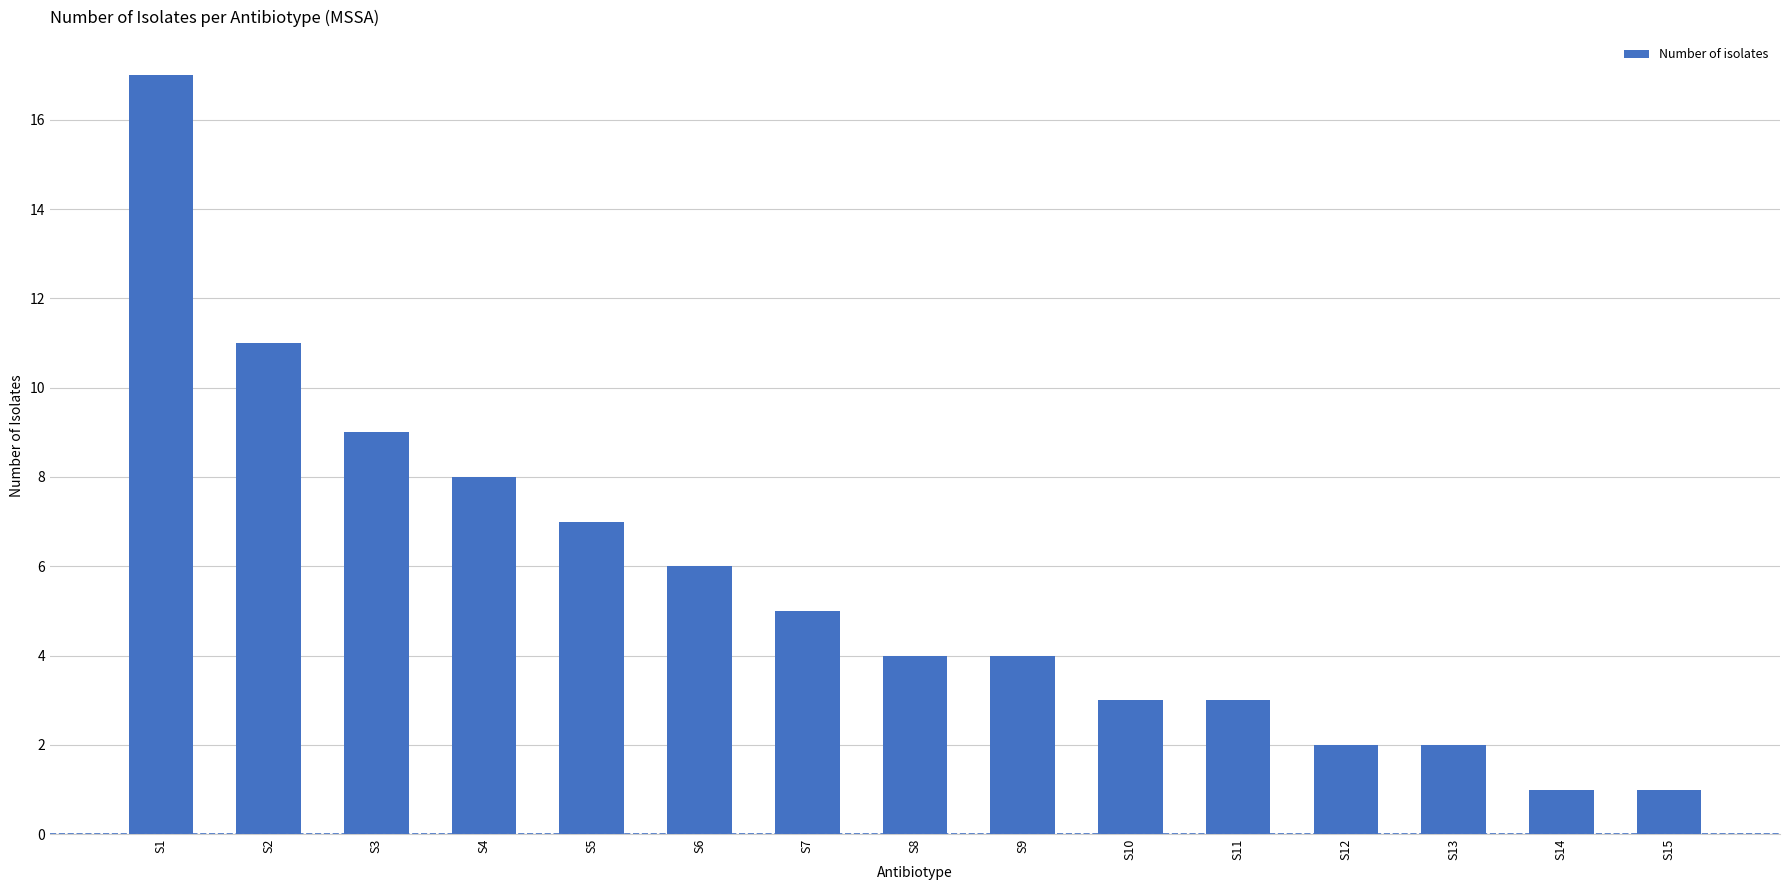

Which has a higher value, S7 or S5?

S5